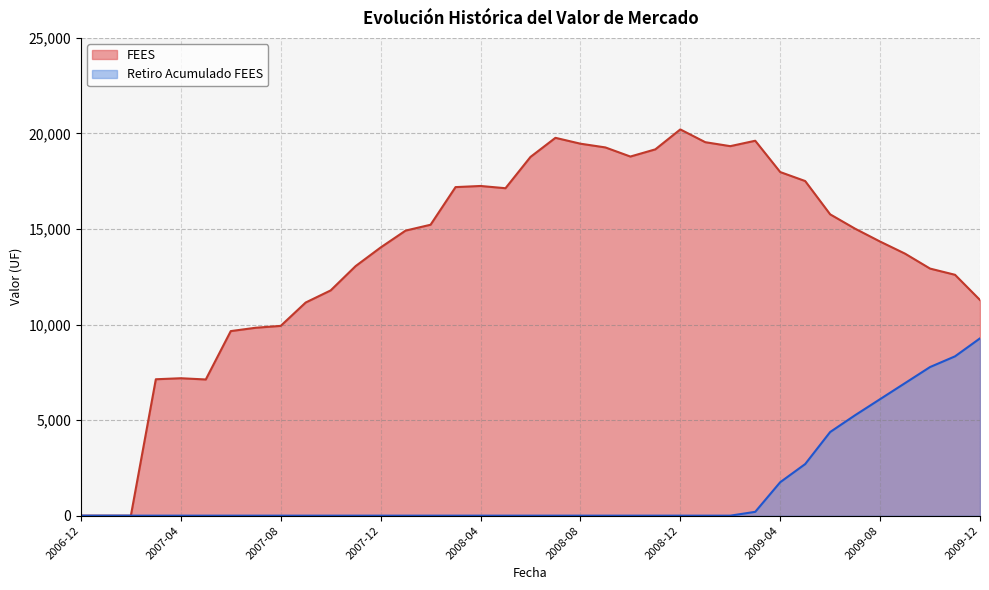

True or false: Retiro Acumulado FEES has more than 0 points higher than both neighbors.

False